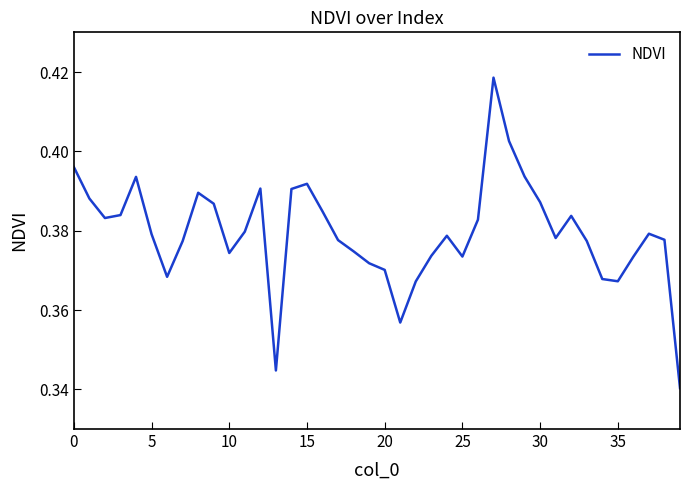

How many lines are shown in the chart?

1